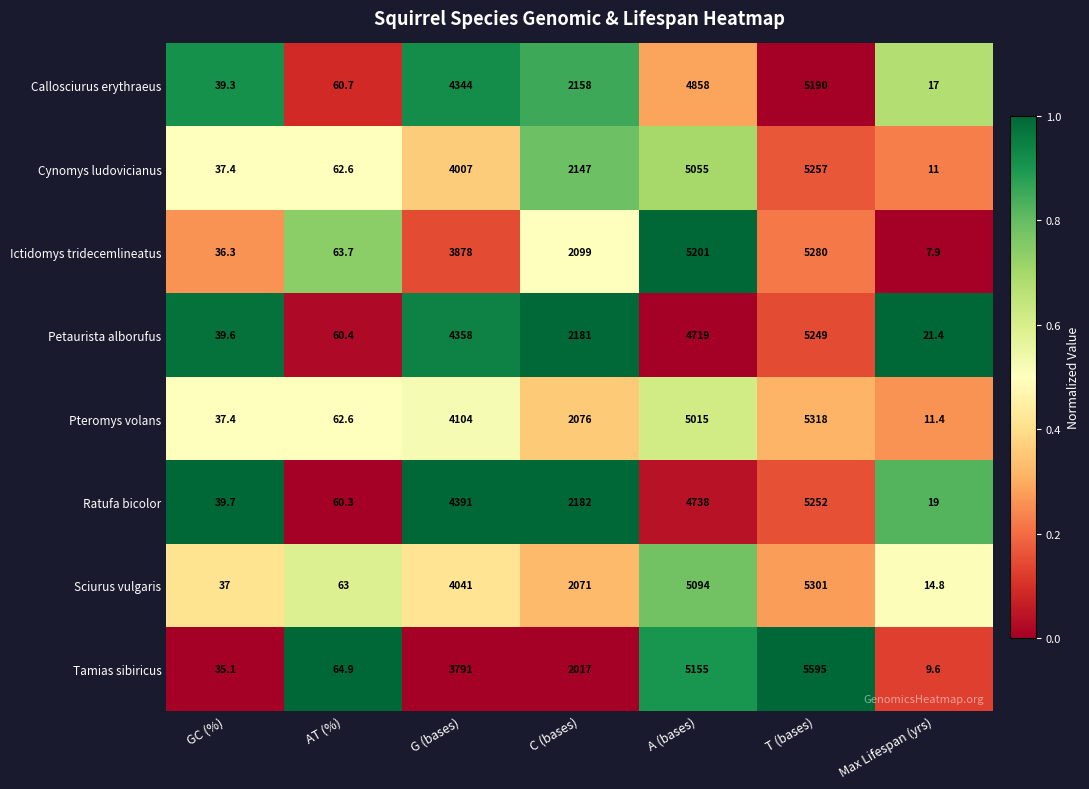

Is it true that Tamias sibiricus equals 3.2 at Max Lifespan (yrs)?

False